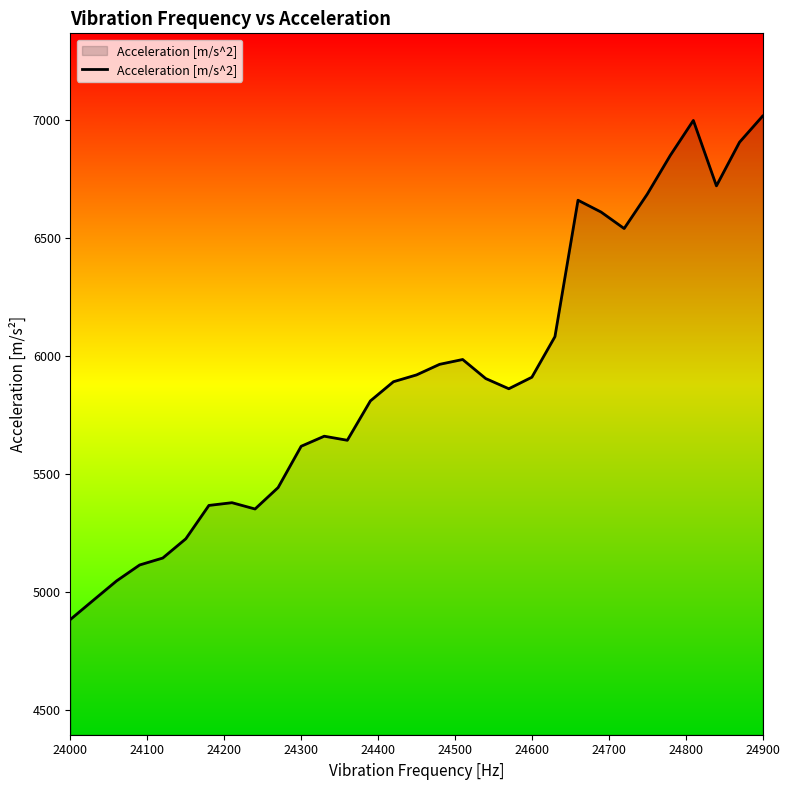

What is the smallest value displayed?

4885.7